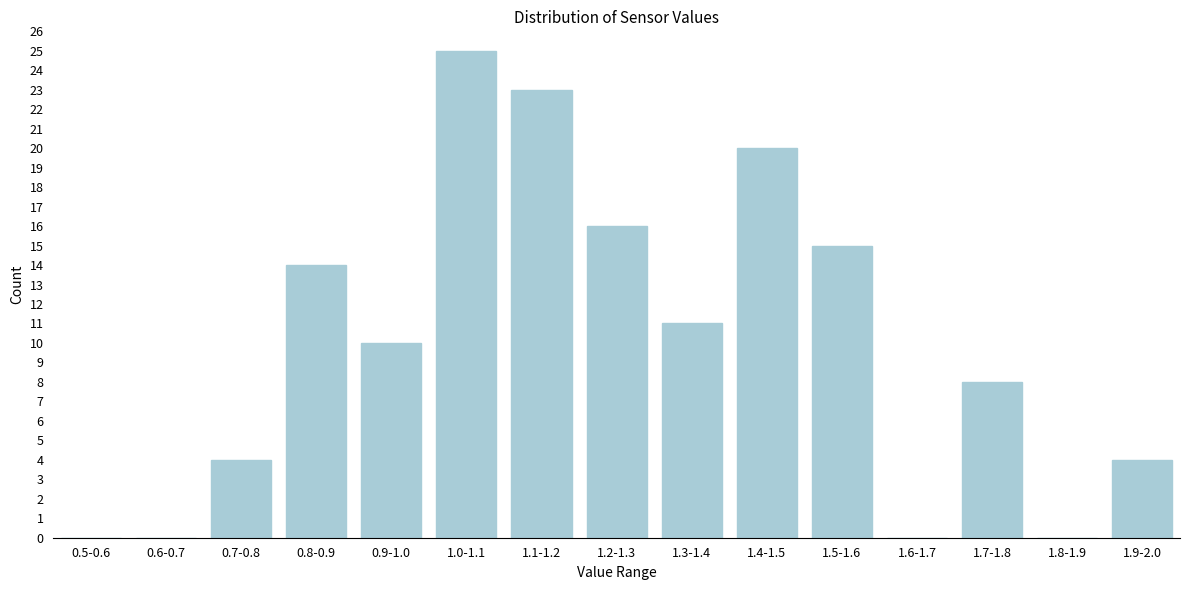

Reading left to right, transcribe all the data shown in this chart.

0.5-0.6=0	0.6-0.7=0	0.7-0.8=4	0.8-0.9=14	0.9-1.0=10	1.0-1.1=25	1.1-1.2=23	1.2-1.3=16	1.3-1.4=11	1.4-1.5=20	1.5-1.6=15	1.6-1.7=0	1.7-1.8=8	1.8-1.9=0	1.9-2.0=4